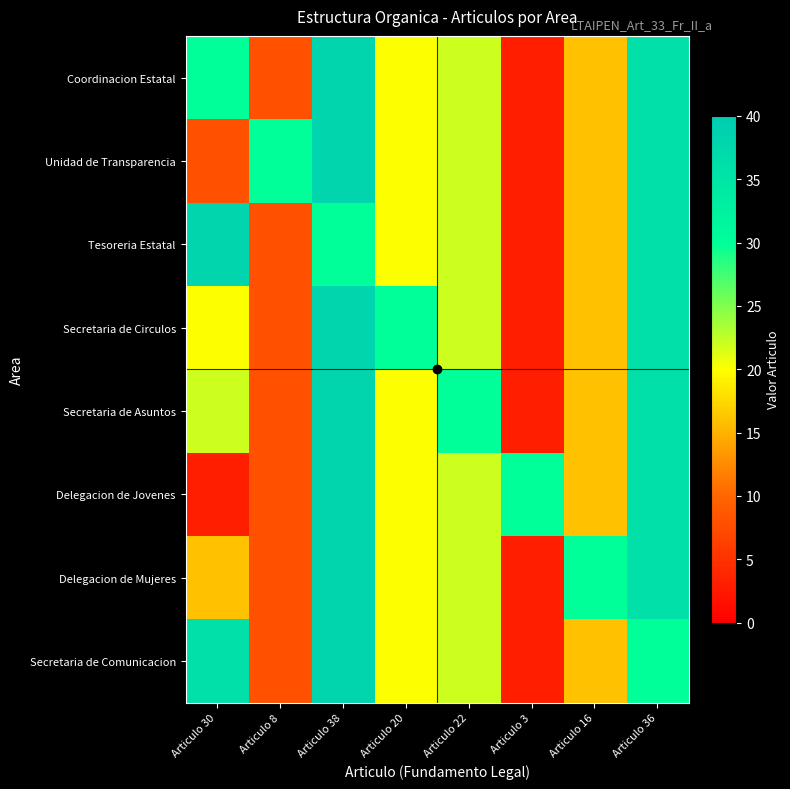

Reading right to left, what are all the values shown in this chart?

Coordinacion Estatal: Articulo 36=36	Articulo 16=16	Articulo 3=3	Articulo 22=22	Articulo 20=20	Articulo 38=38	Articulo 8=8	Articulo 30=30
Unidad de Transparencia: Articulo 36=36	Articulo 16=16	Articulo 3=3	Articulo 22=22	Articulo 20=20	Articulo 38=38	Articulo 8=30	Articulo 30=8
Tesoreria Estatal: Articulo 36=36	Articulo 16=16	Articulo 3=3	Articulo 22=22	Articulo 20=20	Articulo 38=30	Articulo 8=8	Articulo 30=38
Secretaria de Circulos: Articulo 36=36	Articulo 16=16	Articulo 3=3	Articulo 22=22	Articulo 20=30	Articulo 38=38	Articulo 8=8	Articulo 30=20
Secretaria de Asuntos: Articulo 36=36	Articulo 16=16	Articulo 3=3	Articulo 22=30	Articulo 20=20	Articulo 38=38	Articulo 8=8	Articulo 30=22
Delegacion de Jovenes: Articulo 36=36	Articulo 16=16	Articulo 3=30	Articulo 22=22	Articulo 20=20	Articulo 38=38	Articulo 8=8	Articulo 30=3
Delegacion de Mujeres: Articulo 36=36	Articulo 16=30	Articulo 3=3	Articulo 22=22	Articulo 20=20	Articulo 38=38	Articulo 8=8	Articulo 30=16
Secretaria de Comunicacion: Articulo 36=30	Articulo 16=16	Articulo 3=3	Articulo 22=22	Articulo 20=20	Articulo 38=38	Articulo 8=8	Articulo 30=36